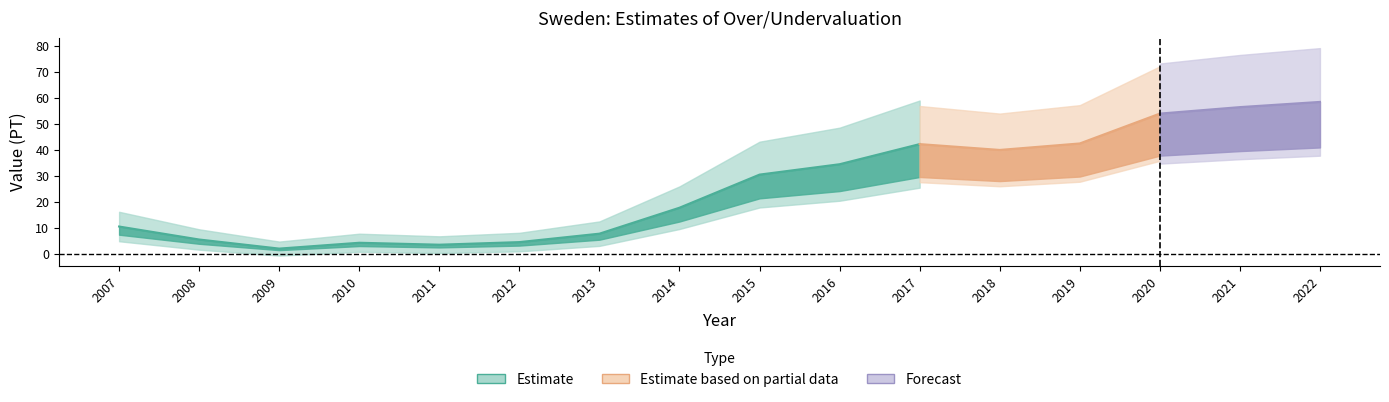

How many interior local valleys (lower than both neighbors) does the data have?

3